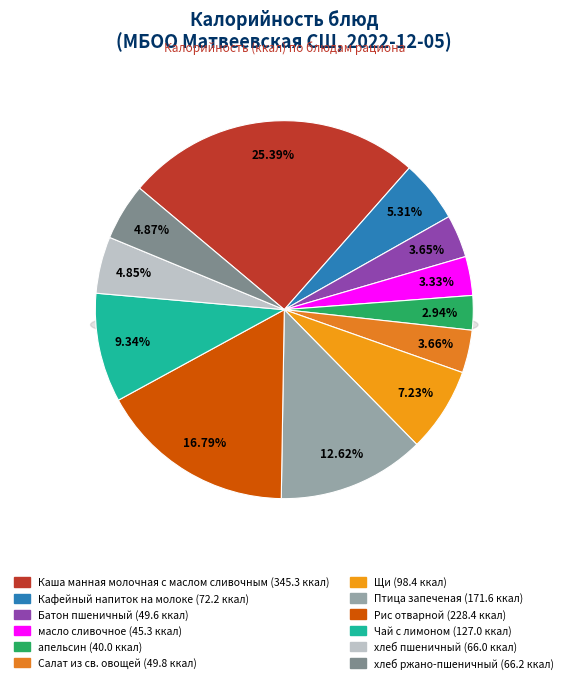

How many slices are in this pie chart?

12